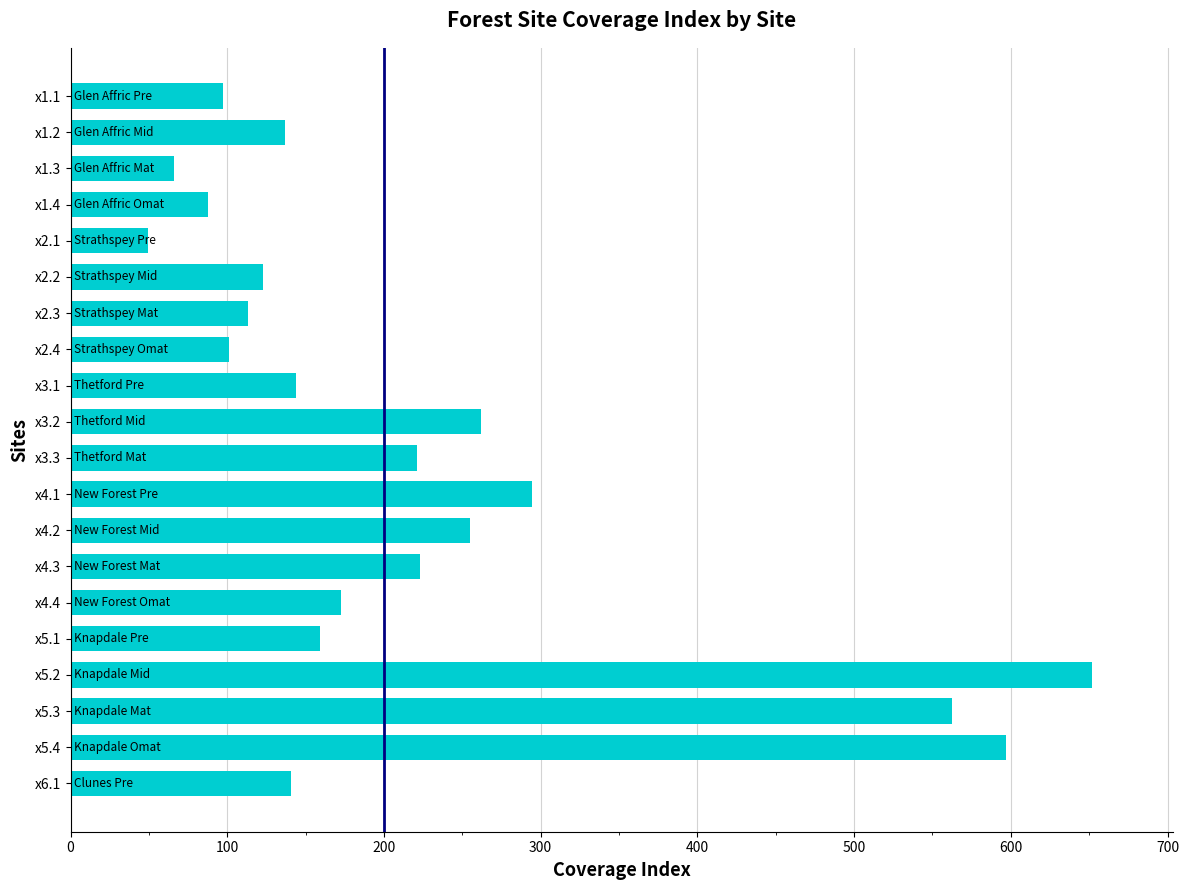

What is the label of the 8th bar from the top?

x2.4